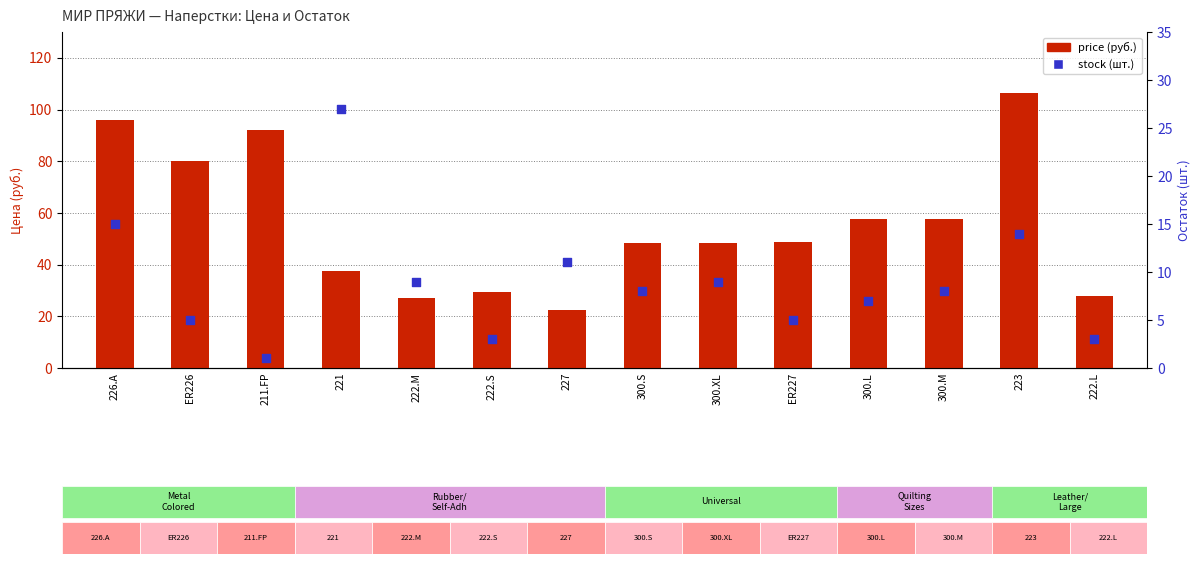

At which category is the sum across all series the highest?

223